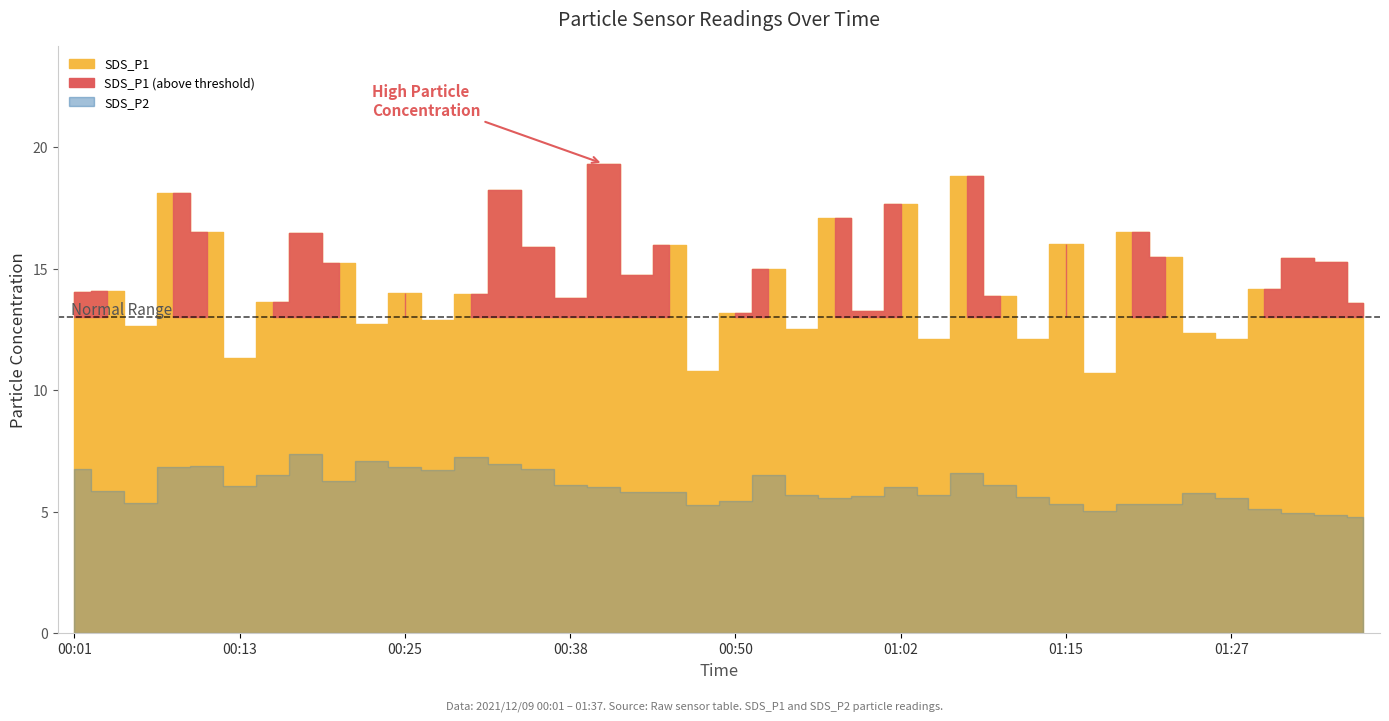

Does the chart have visible grid lines?

No